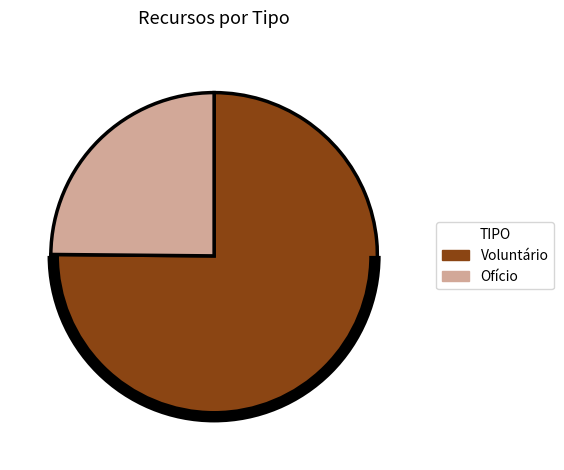

What is the ratio of the value at Voluntário to the value at Ofício?

3.0